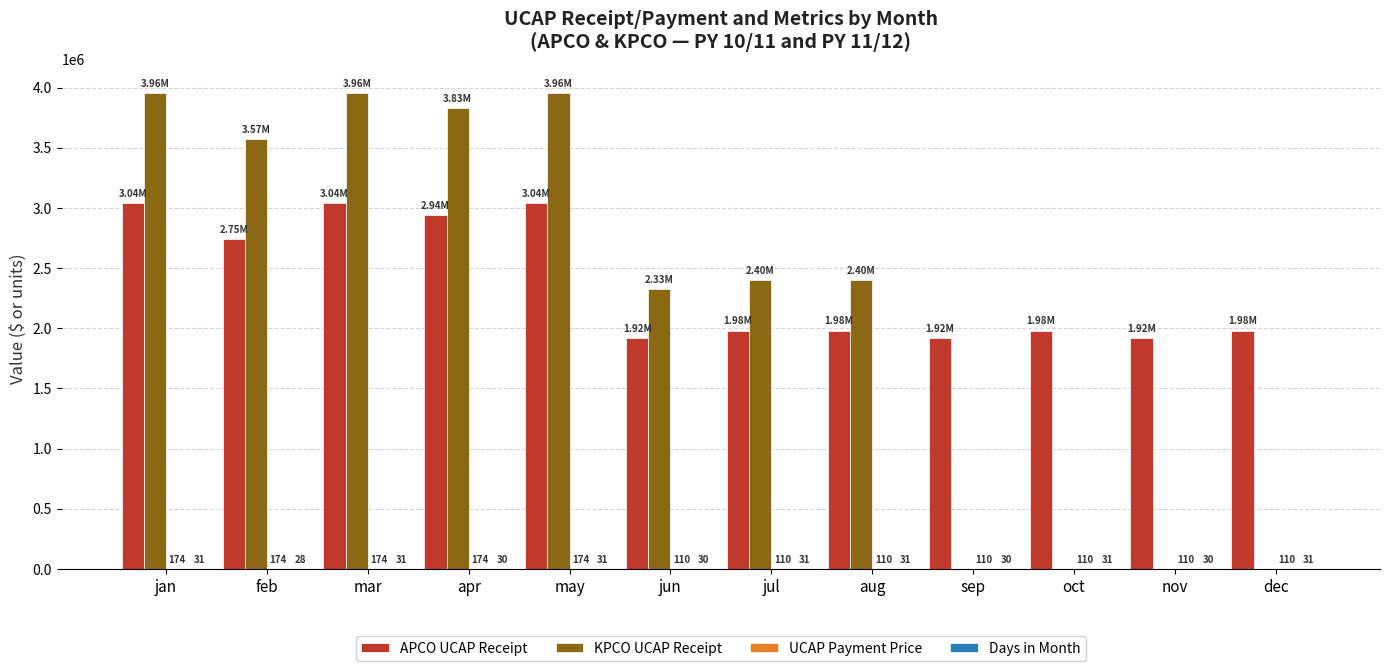

Which series has the largest total across all categories?

APCO UCAP Receipt